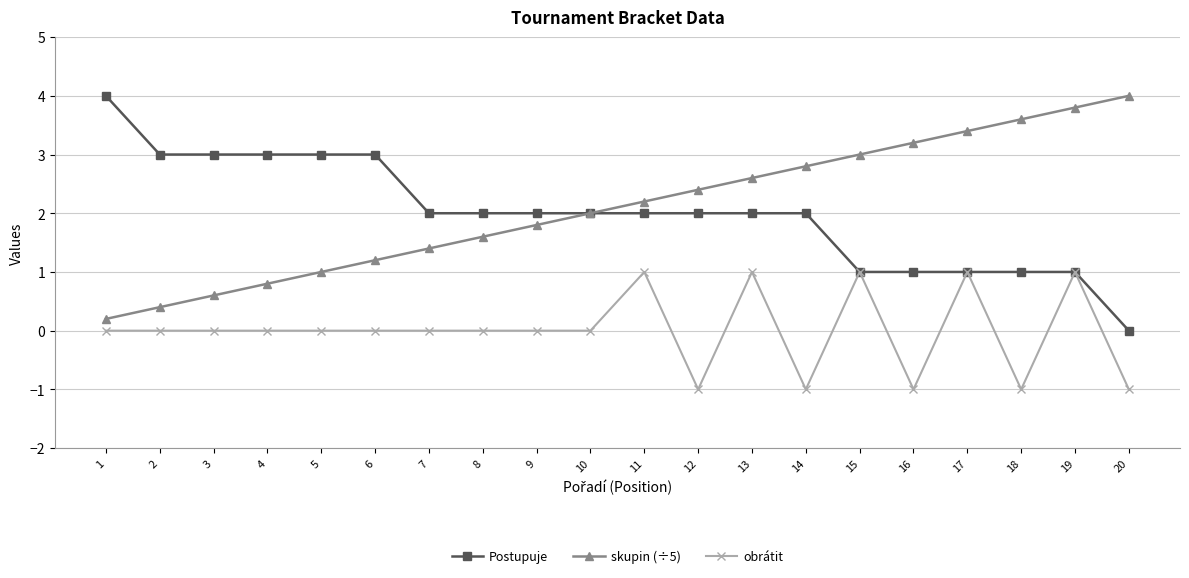

True or false: skupin (÷5) and obrátit cross at least once.

False